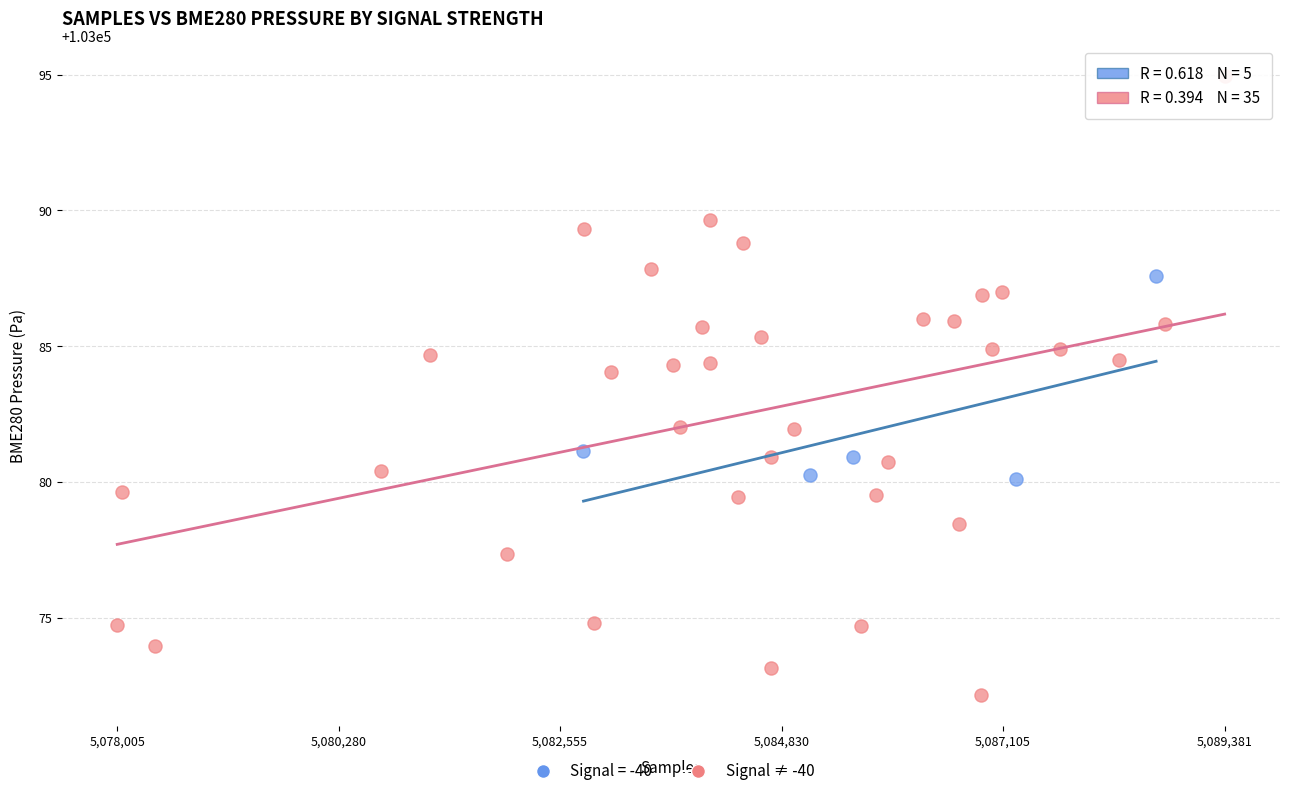

Which series reaches the minimum Y coordinate?

Signal ≠ -40